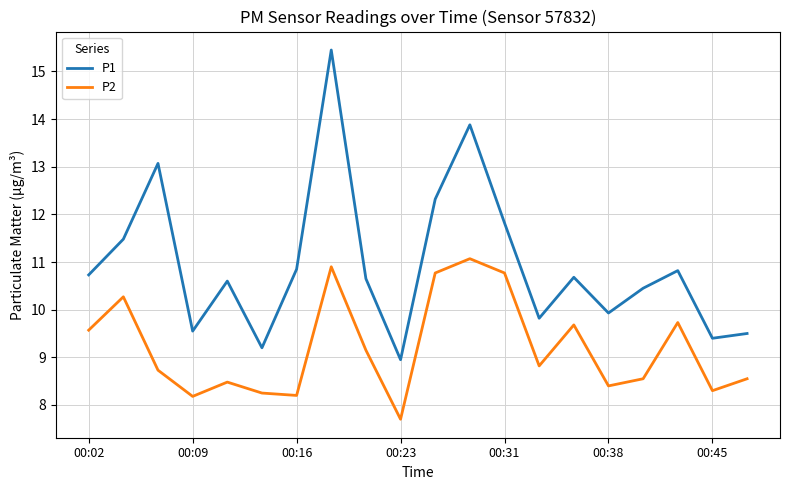

Which series has the largest total across all categories?

P1